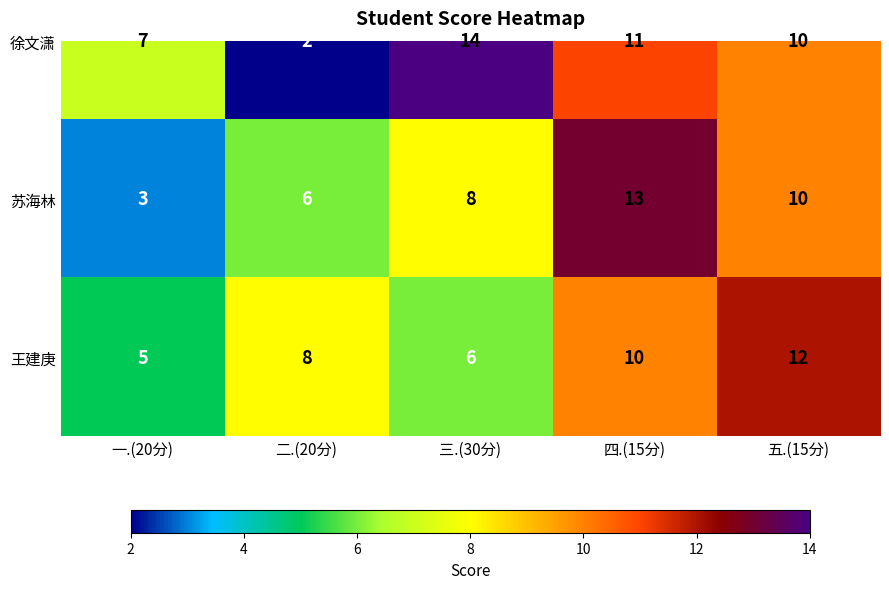

What is the average value of the 苏海林 series?

8